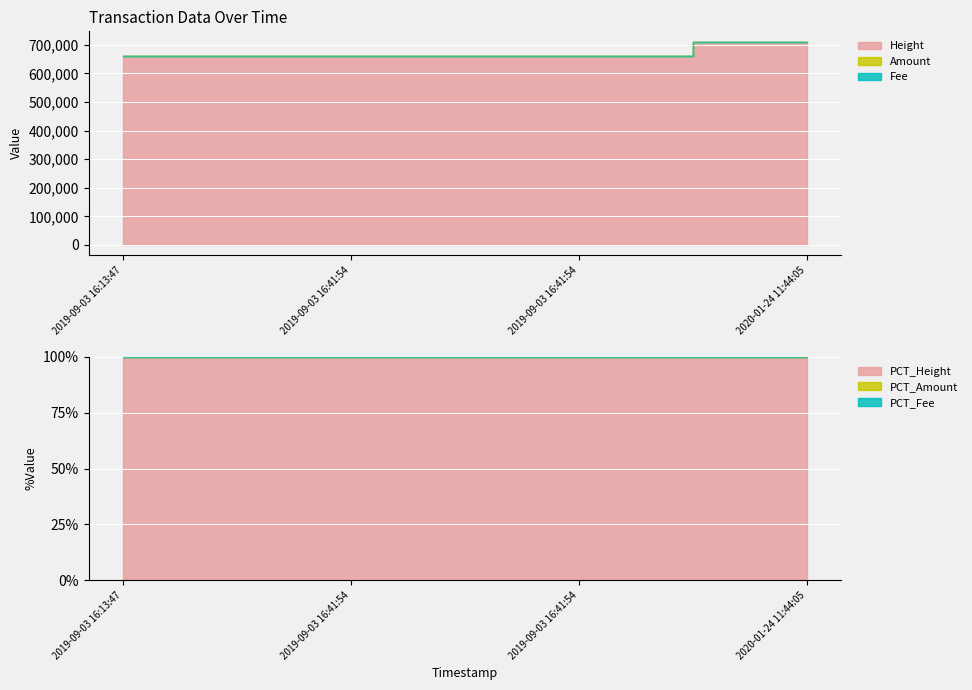

What is the label of the 2nd point from the right?

2019-09-03 16:41:54